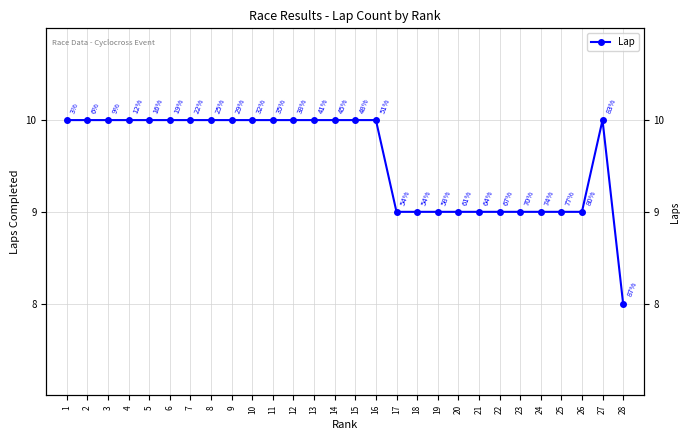

Where is the data nearest to the value 9?

17